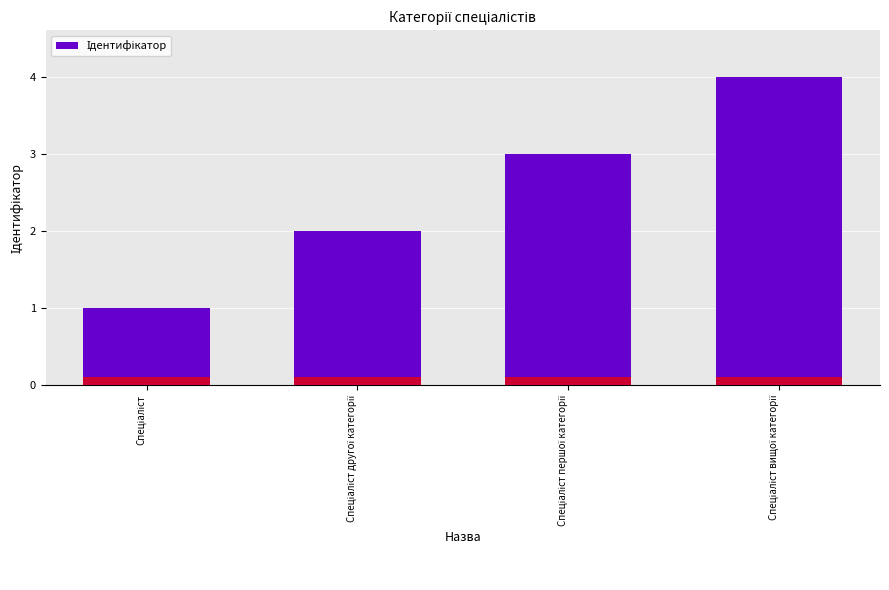

True or false: the data shows 5 at Спеціаліст першої категорії.

False